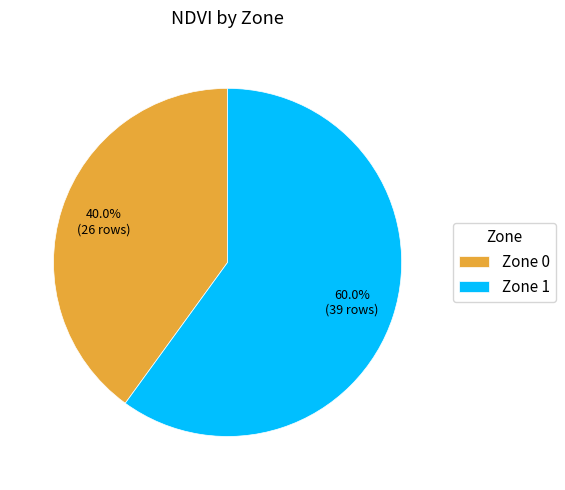

Which category has the biggest portion of the pie?

Zone 1